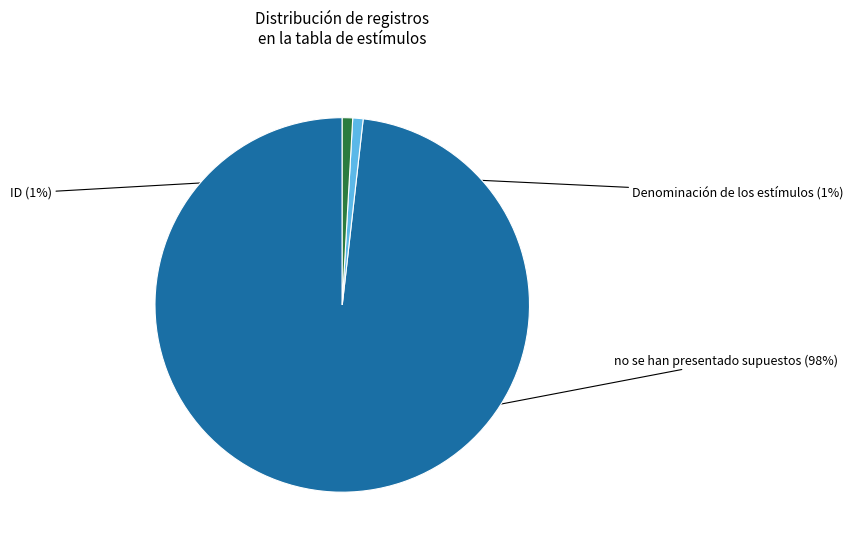

Is there any slice that represents more than half of the pie?

Yes